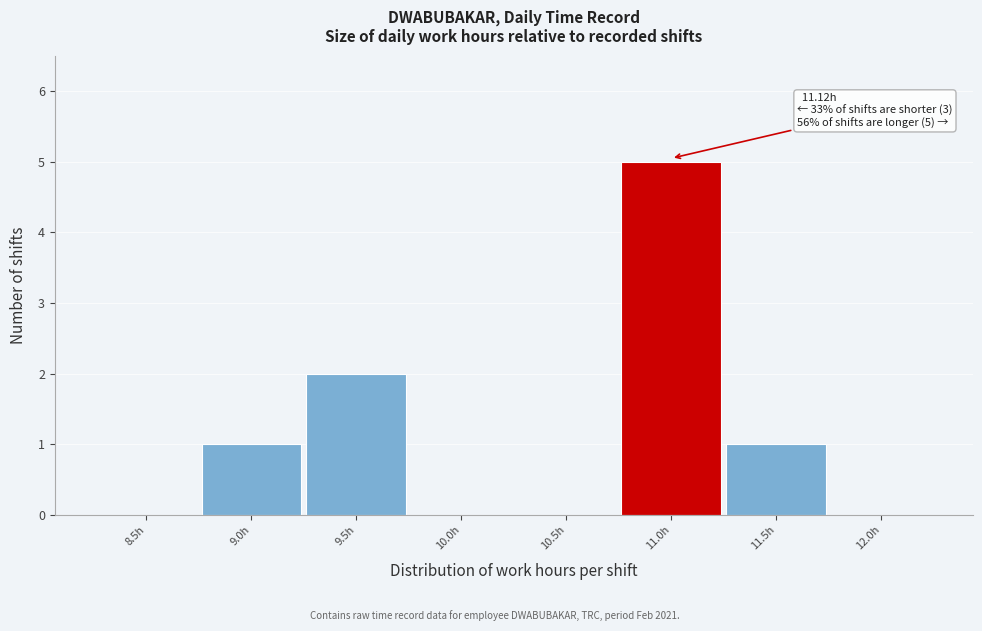

Reading left to right, what are all the values shown in this chart?

8.5h=0	9.0h=1	9.5h=2	10.0h=0	10.5h=0	11.0h=5	11.5h=1	12.0h=0